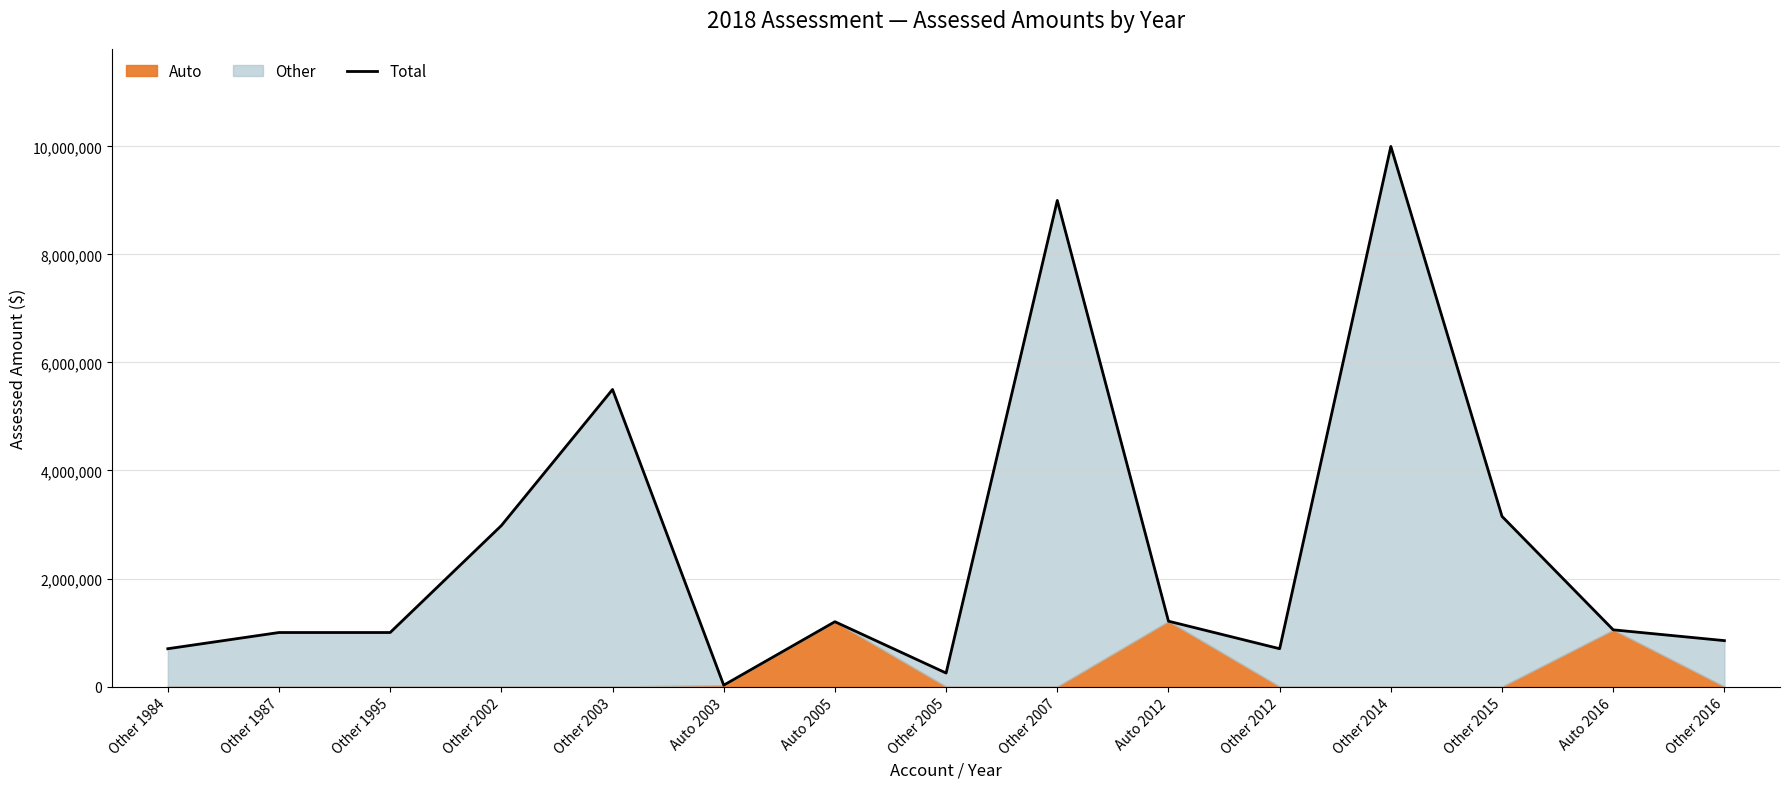

The value at Other 2012 is 700000. True or false?

True